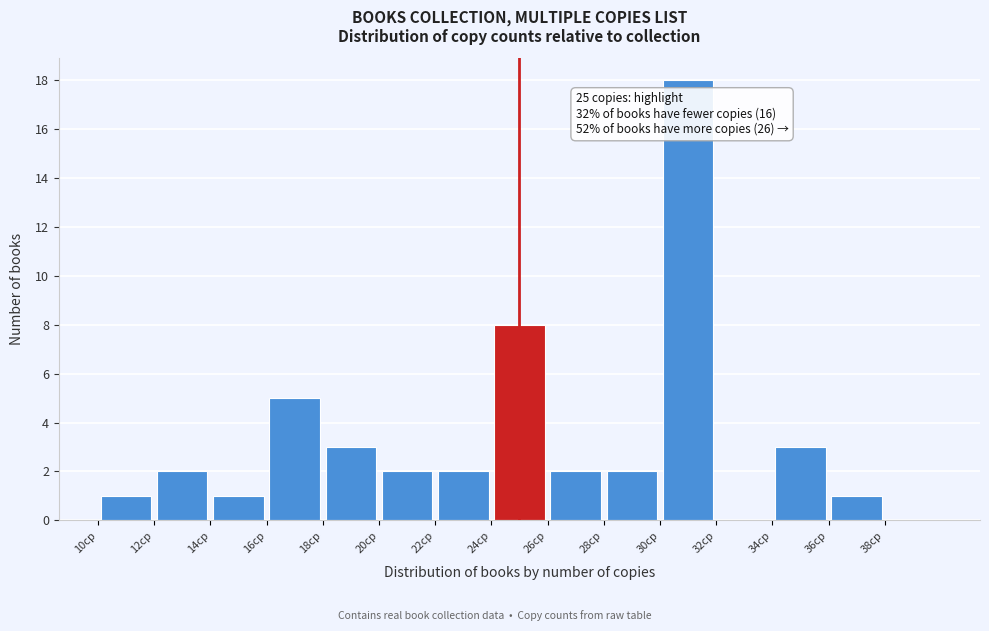

Over which range of the x-axis is the bar tallest?

30 to 32